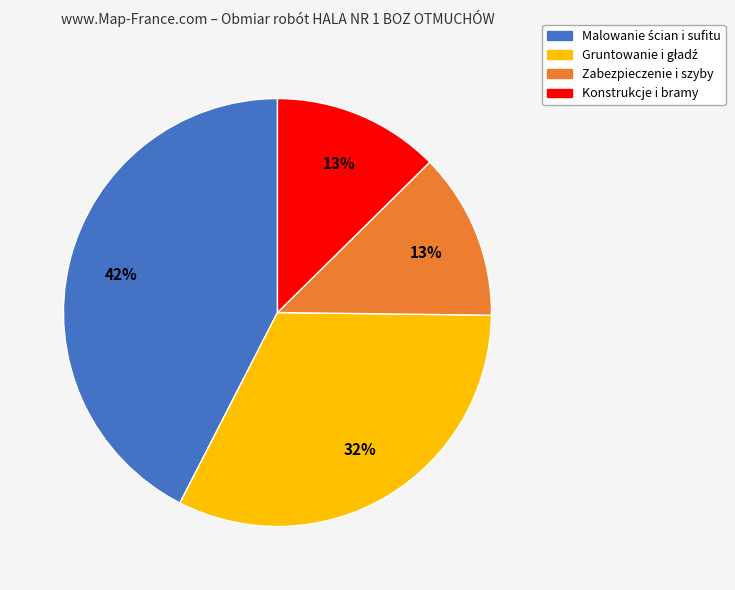

Is there any slice that represents more than half of the pie?

No